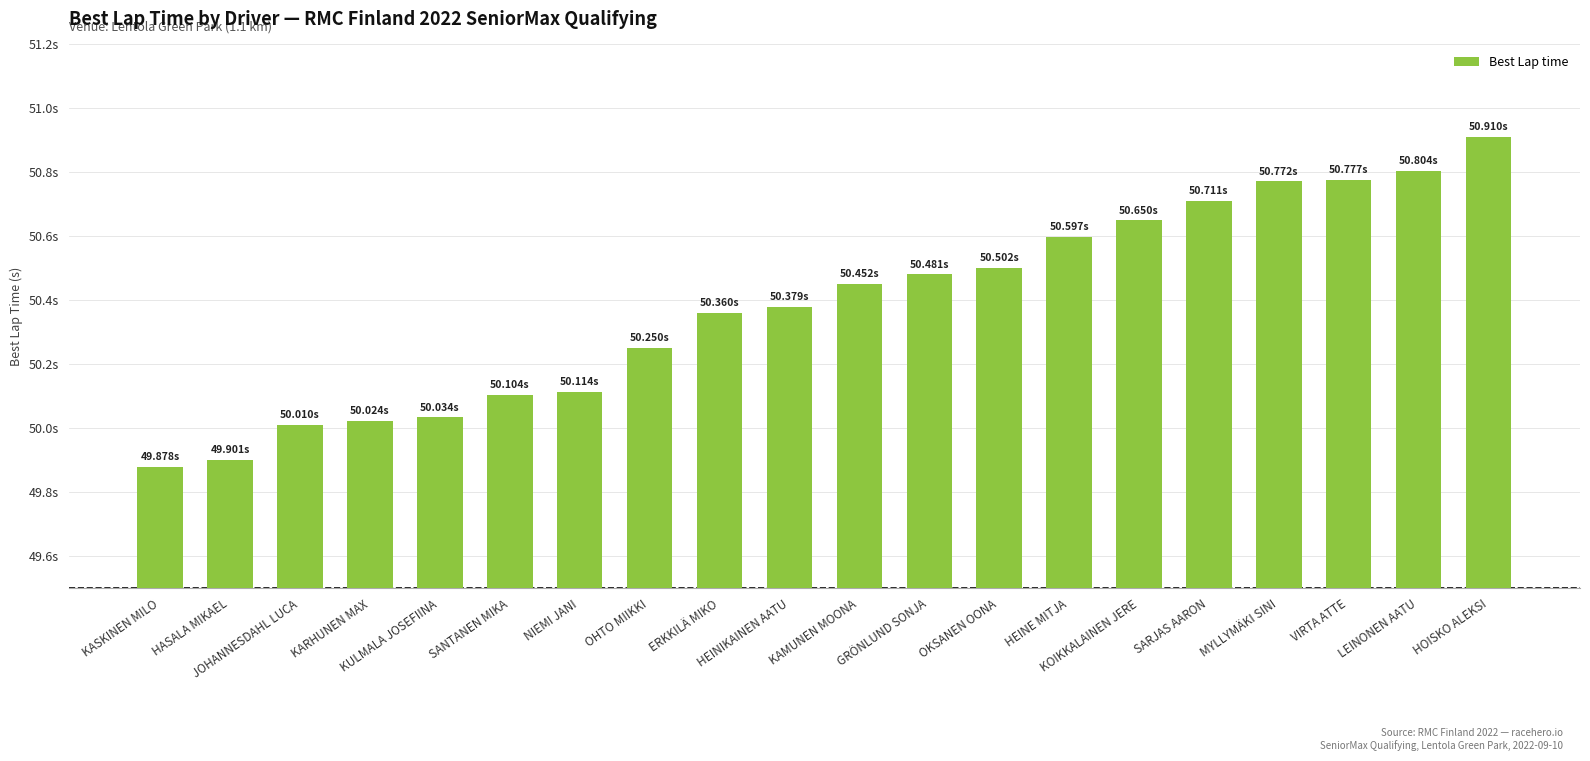

Reading right to left, what are all the values shown in this chart?

HOISKO ALEKSI=50.9	LEINONEN AATU=50.8	VIRTA ATTE=50.8	MYLLYMÄKI SINI=50.8	SARJAS AARON=50.7	KOIKKALAINEN JERE=50.6	HEINE MITJA=50.6	OKSANEN OONA=50.5	GRÖNLUND SONJA=50.5	KAMUNEN MOONA=50.5	HEINIKAINEN AATU=50.4	ERKKILÄ MIKO=50.4	OHTO MIIKKI=50.2	NIEMI JANI=50.1	SANTANEN MIKA=50.1	KULMALA JOSEFIINA=50.0	KARHUNEN MAX=50.0	JOHANNESDAHL LUCA=50.0	HASALA MIKAEL=49.9	KASKINEN MILO=49.9